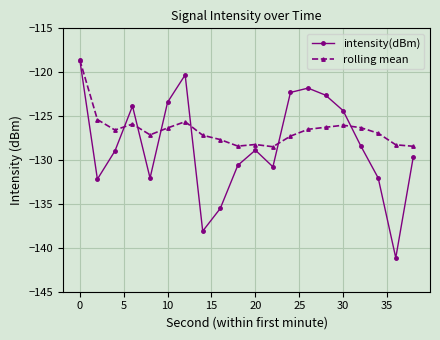

What is the maximum value shown in the chart?

-118.6